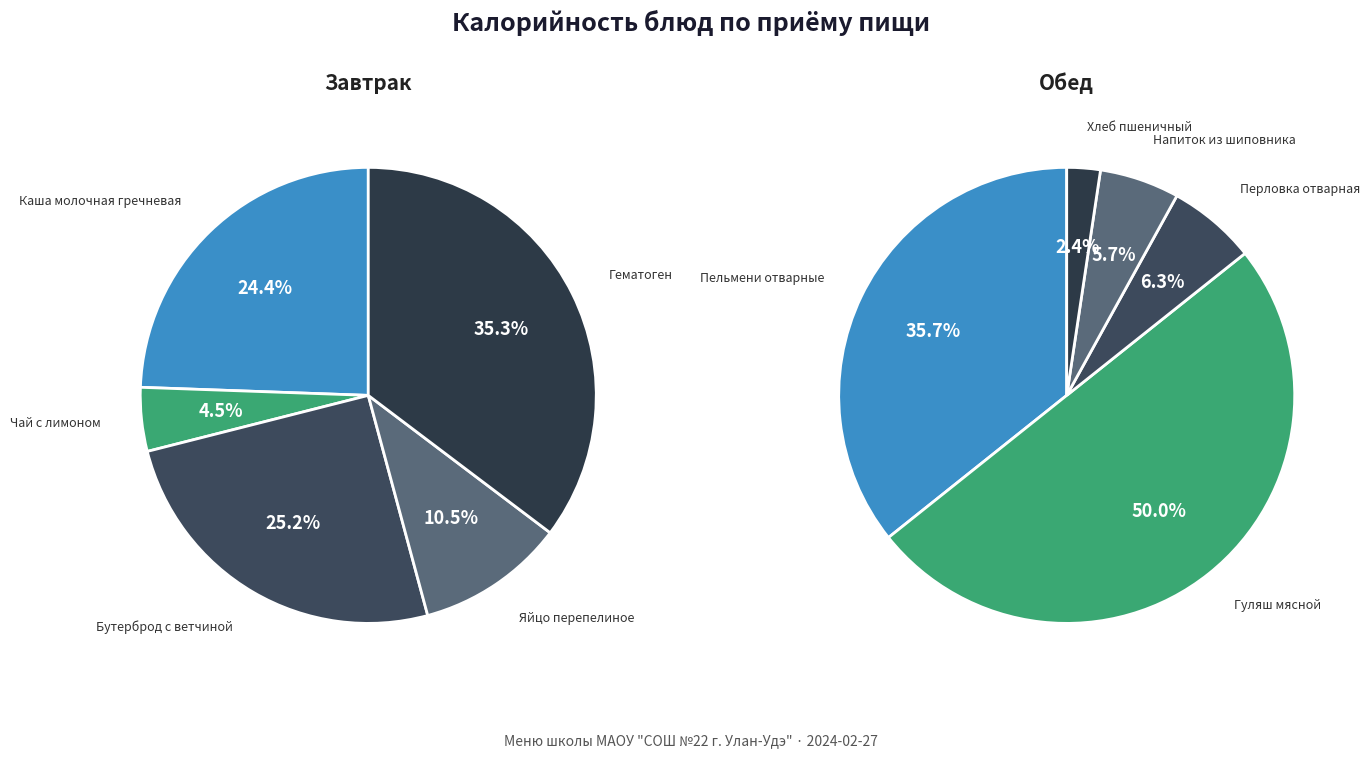

Count the number of slices in the pie.

10